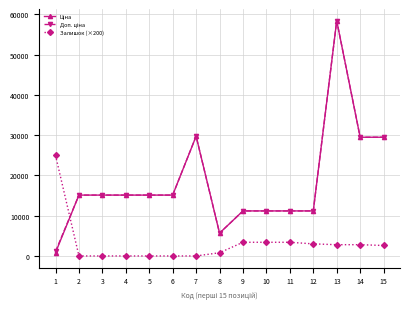

What is the greatest value displayed?

58426.5